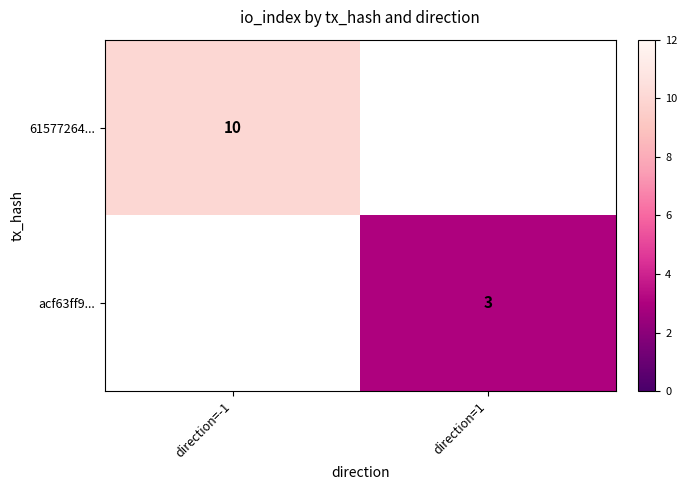

What is the maximum value shown in the chart?

10.0